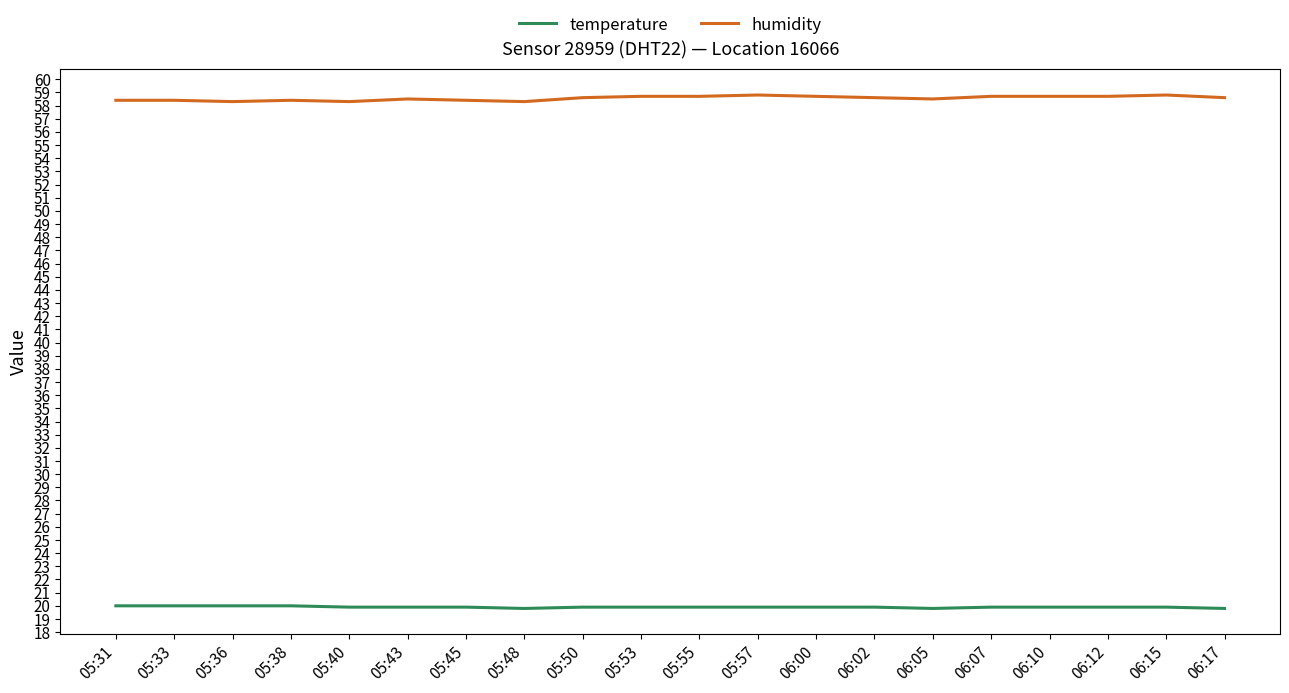

How many series are shown in this chart?

2